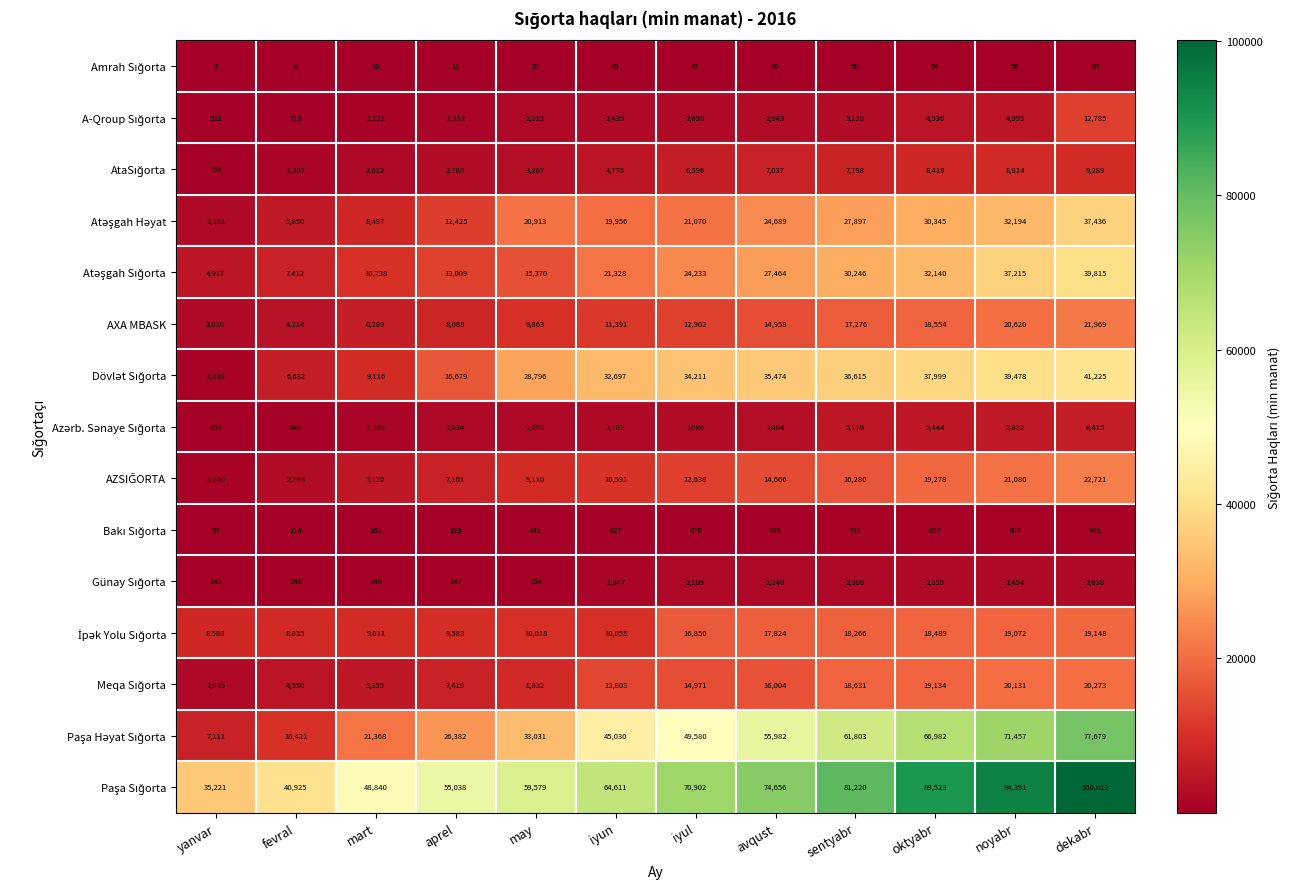

At how many categories does at least one series exceed 89185?

3